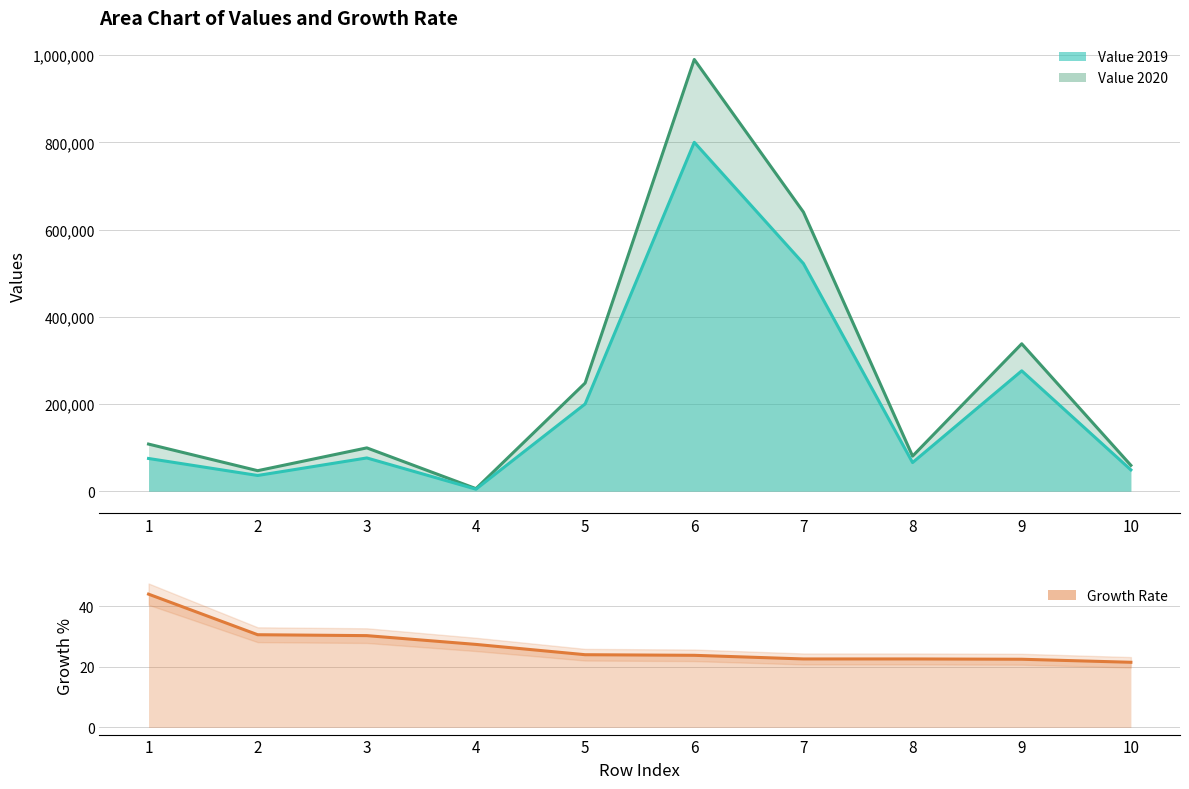

What is the difference between the maximum and minimum values in the Value_2019 series?

795440.0